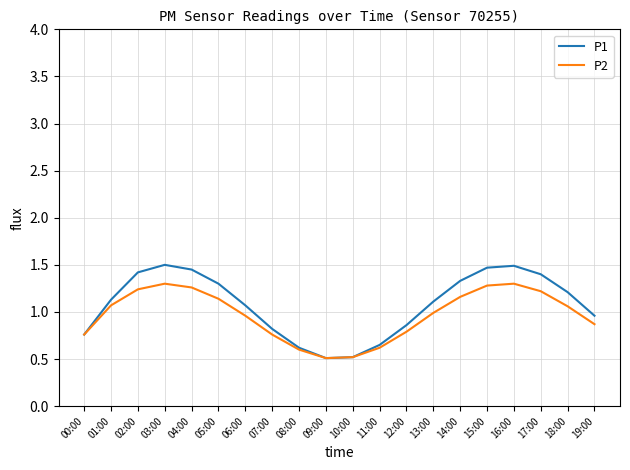

Which series has the widest spread of values?

P1